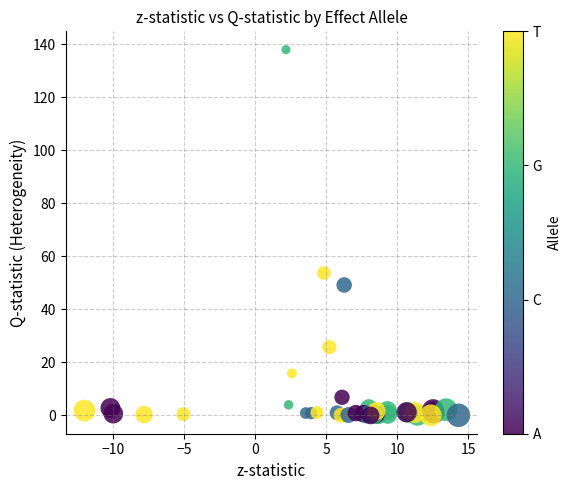

What Y value in the scatter plot is closest to 68?

53.7